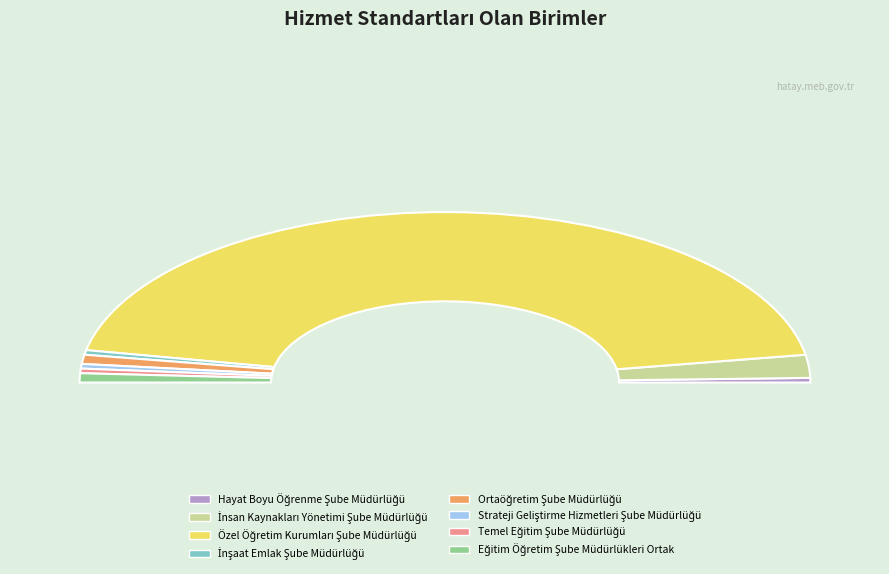

Is there a majority slice in this chart?

Yes